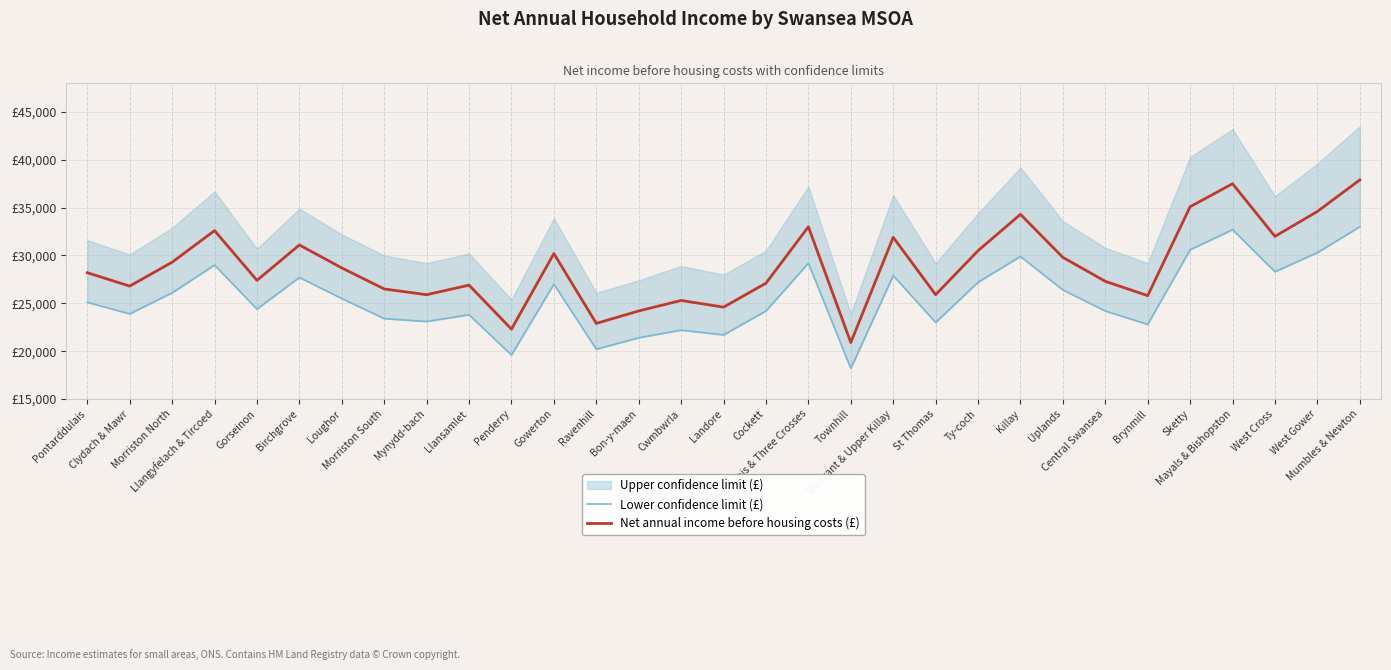

Which category has the highest value in the Net annual income before housing costs (£) series?

Mumbles & Newton